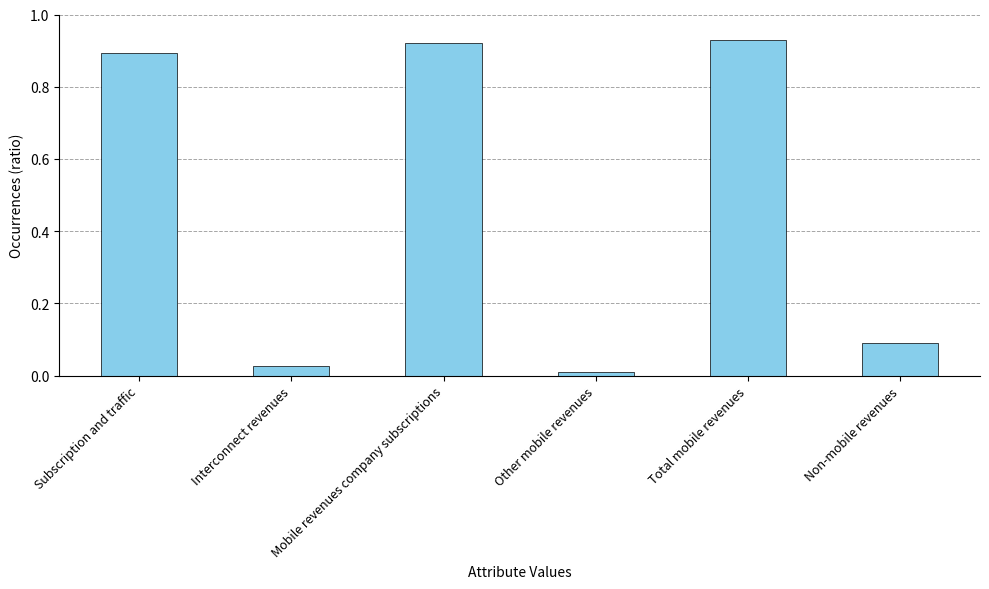

What is the label of the 6th bar from the left?

Non-mobile revenues